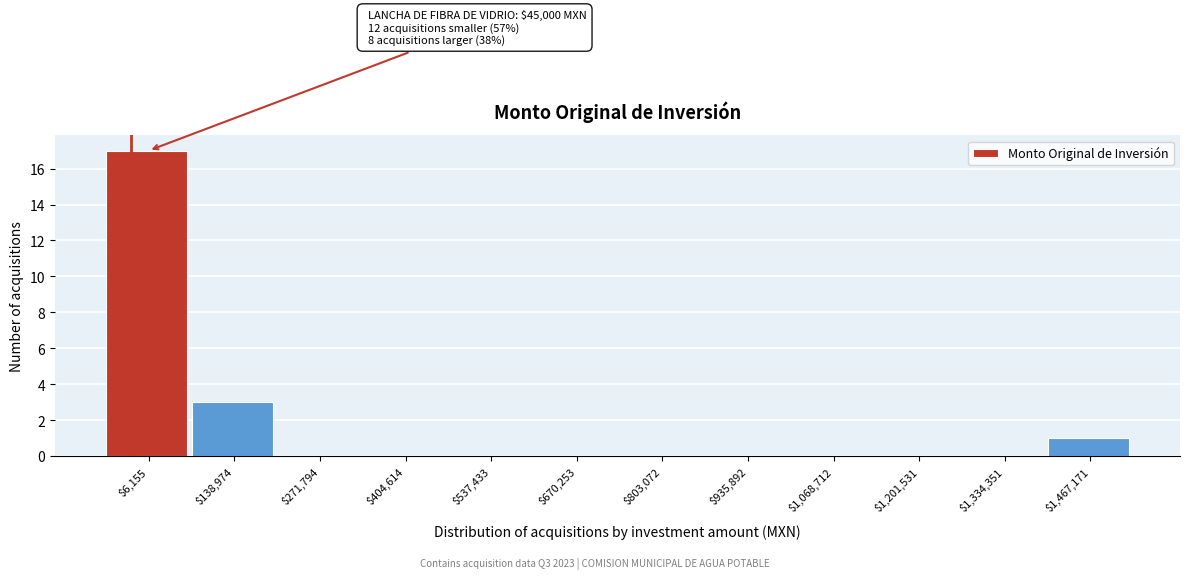

Where is the data nearest to the value 8?

$138,974